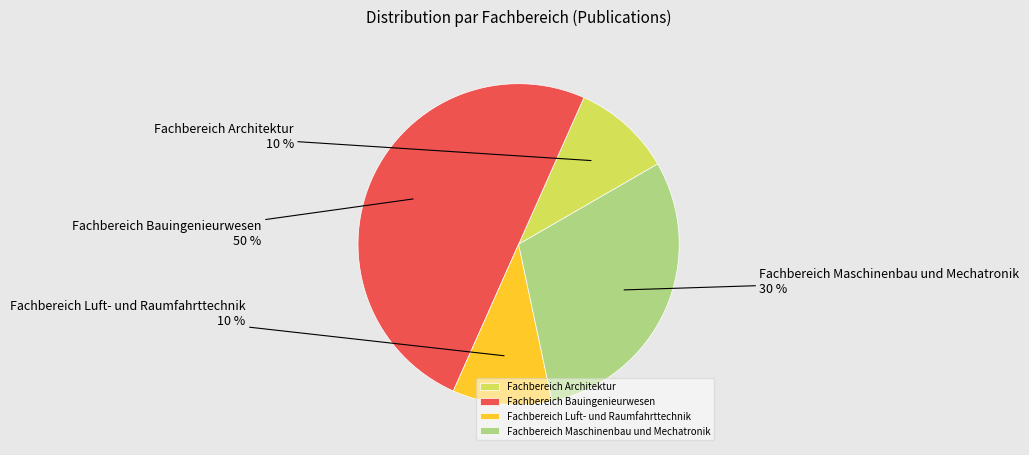

The Fachbereich Bauingenieurwesen slice represents 38% of the pie. True or false?

False